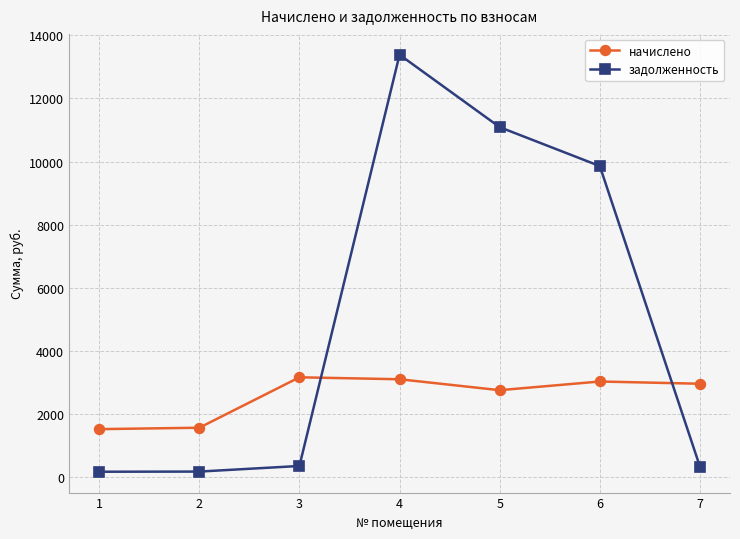

Which series has the largest range (max minus min)?

задолженность